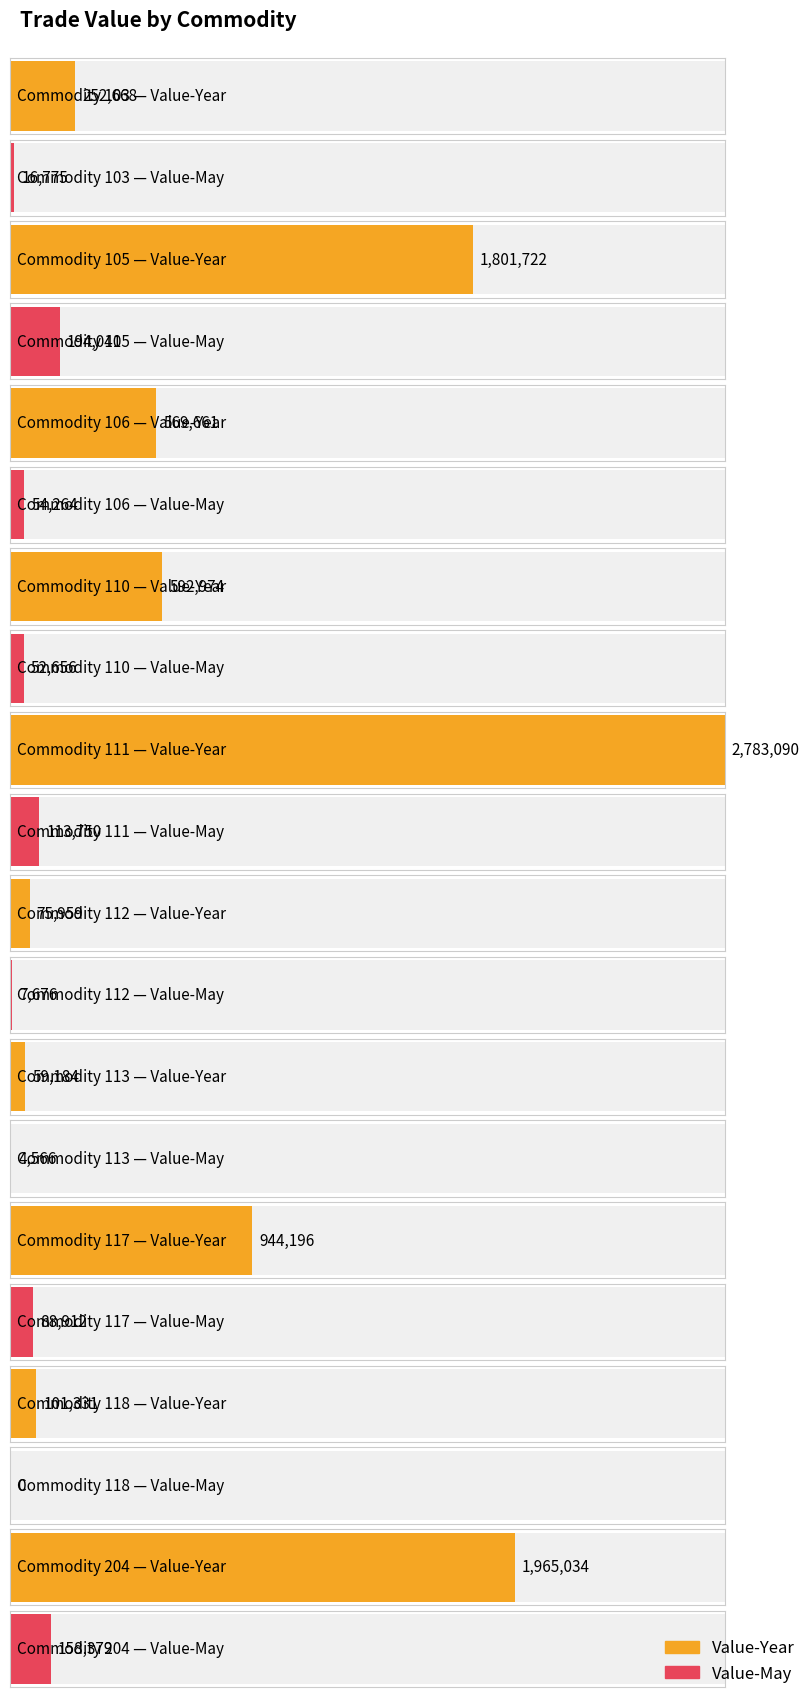

The value of Value-May at 110 is 28872. True or false?

False